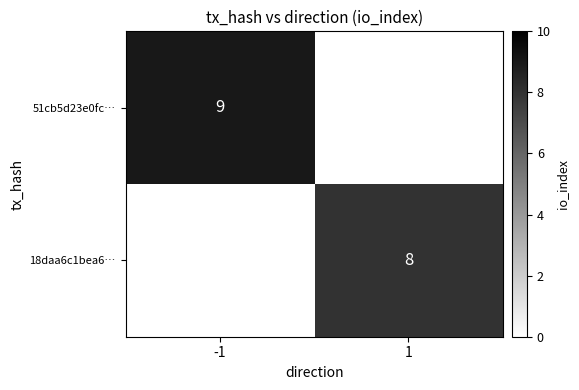

Which category has the lowest value across all series?

1